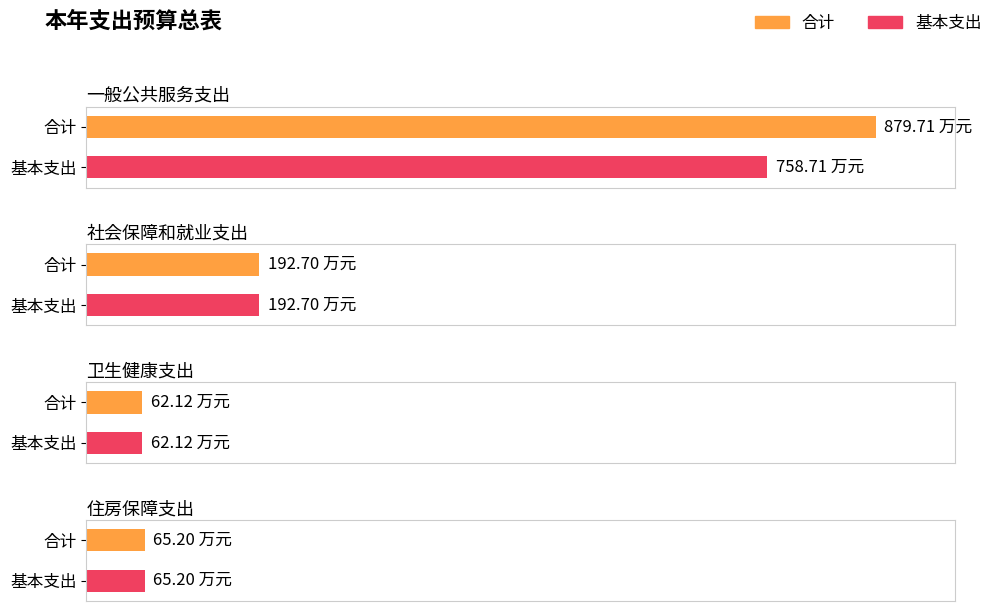

How many data points in 基本支出 are above 192?

2